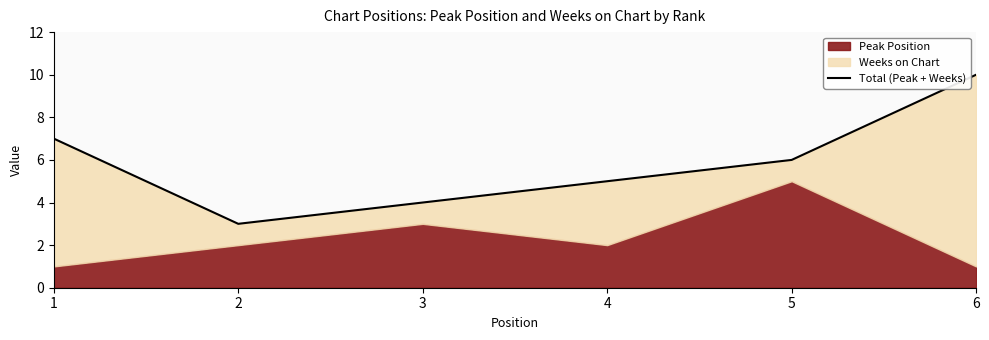

What is the value of the 2nd point from the left?

3